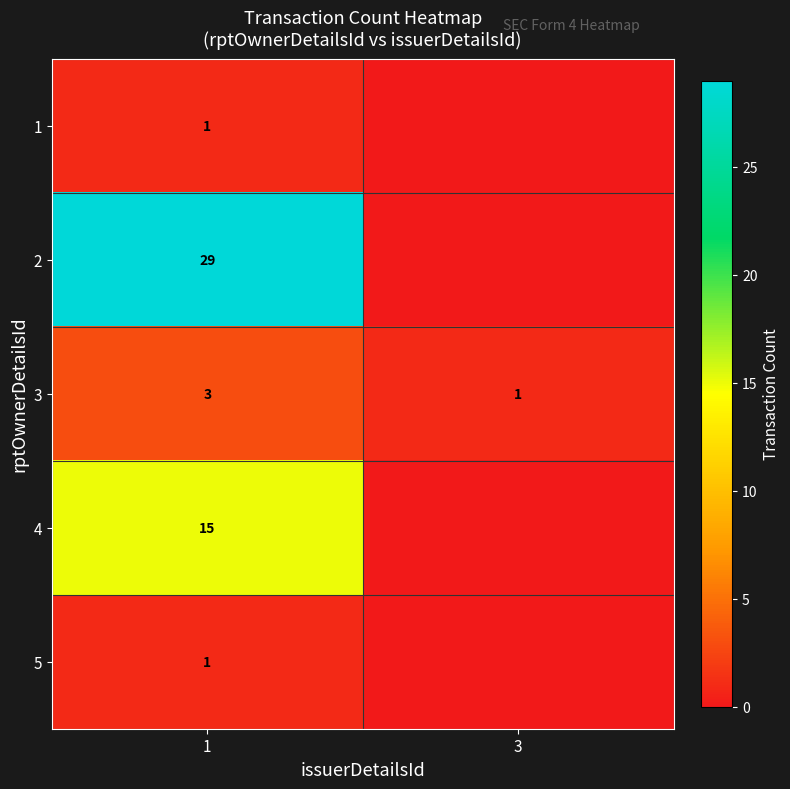

The 4 series shows 15 at 1. True or false?

True